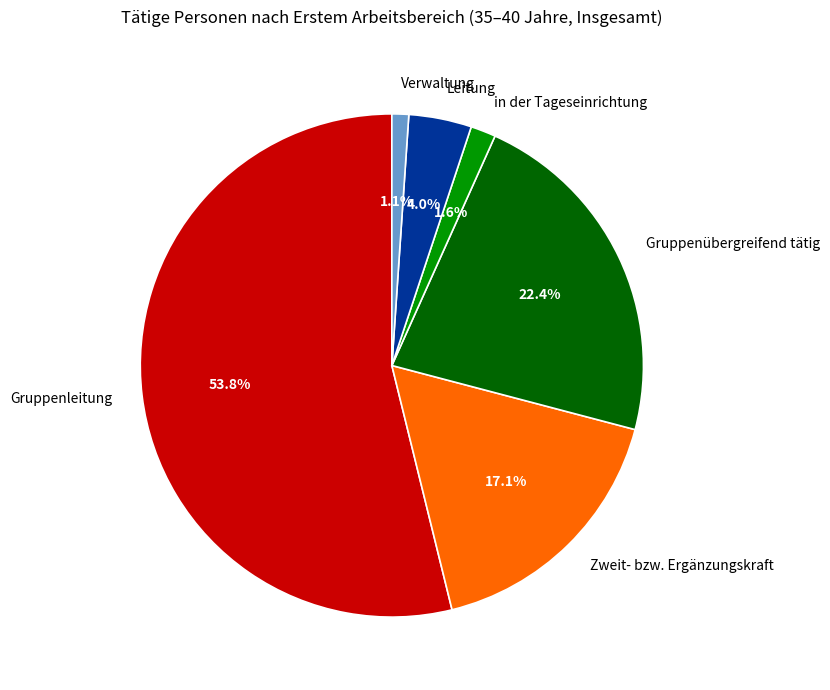

Which category has the smallest portion of the pie?

Verwaltung